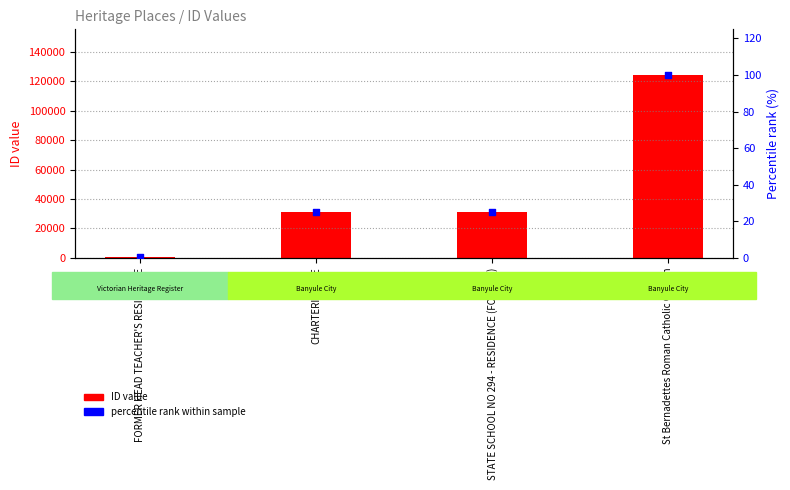

At how many categories does at least one series exceed 97112?

1